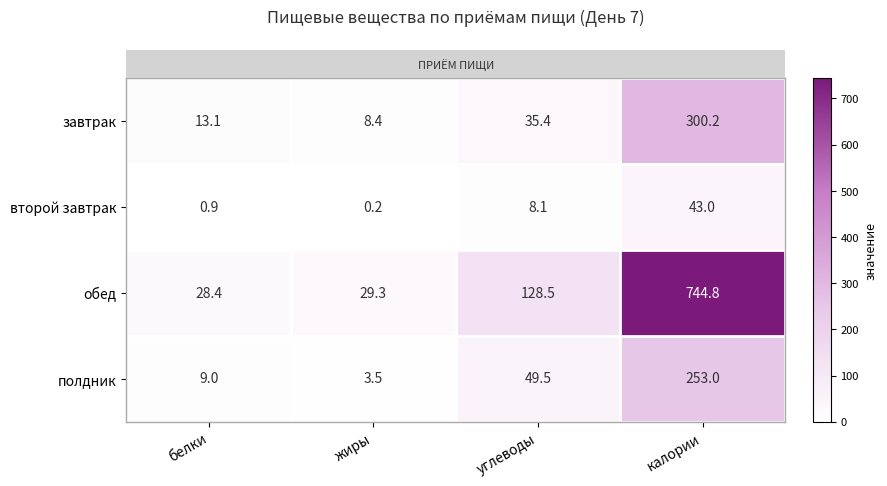

Which series has the widest spread of values?

обед